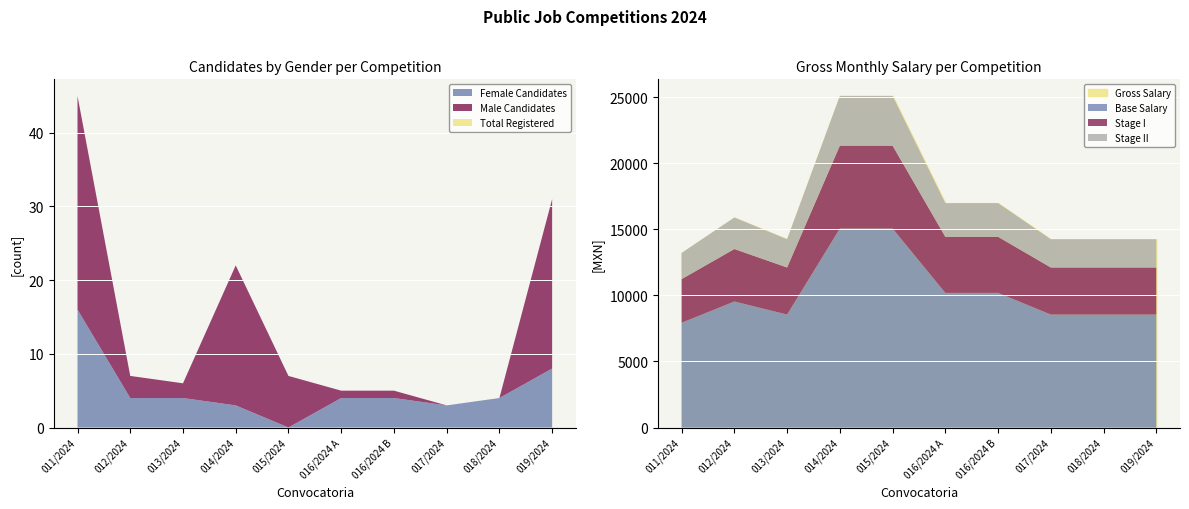

What is the average value of the Gross Salary series?

17024.0